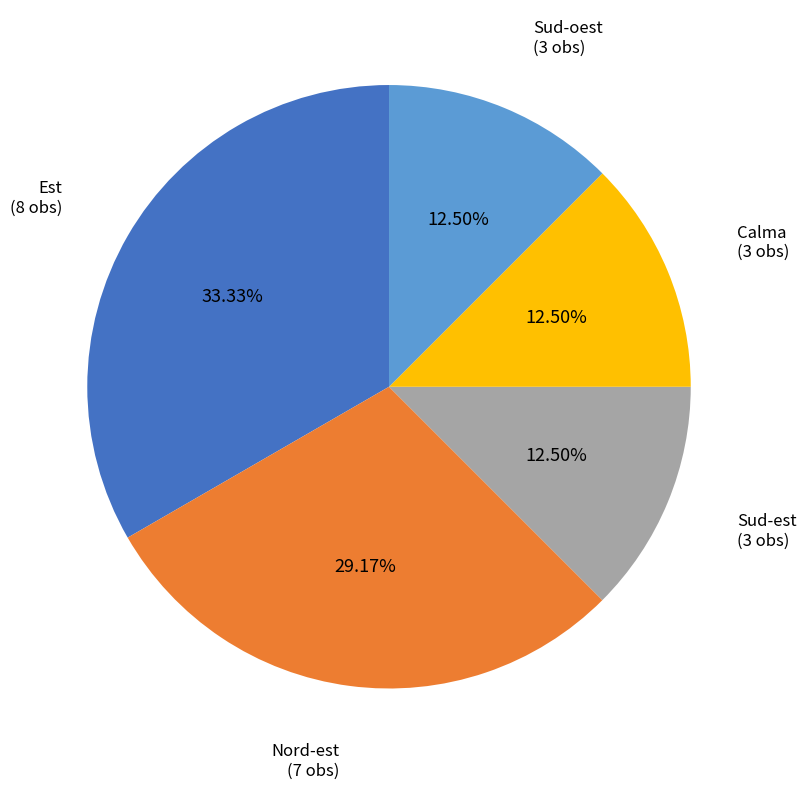

What is the ratio of the value at Calma to the value at Est?

0.4